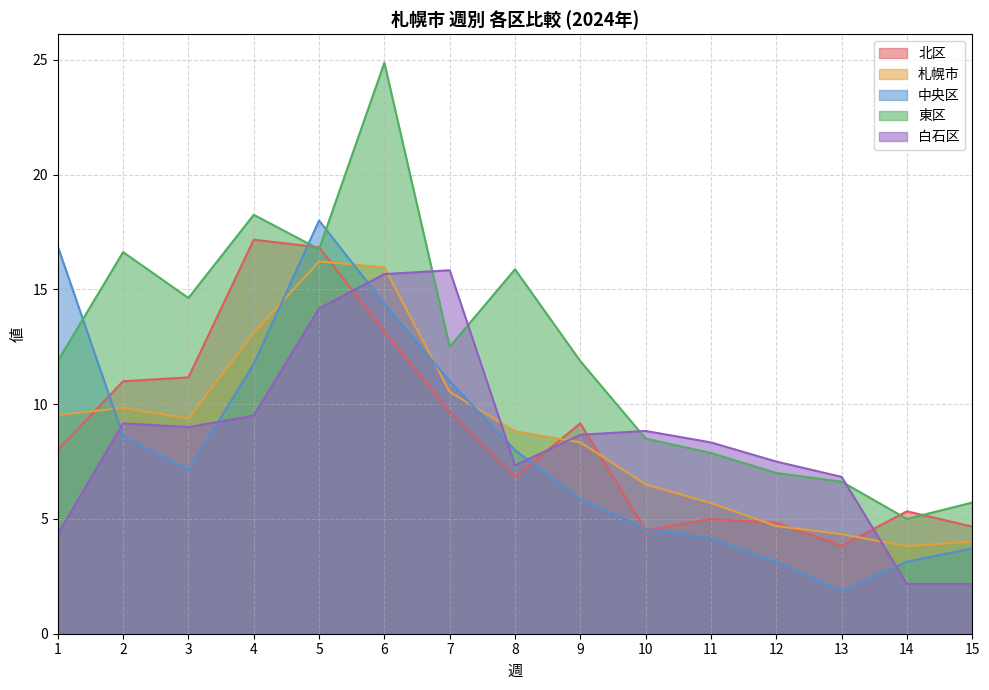

What are all the series names shown in the legend?

北区, 札幌市, 中央区, 東区, 白石区